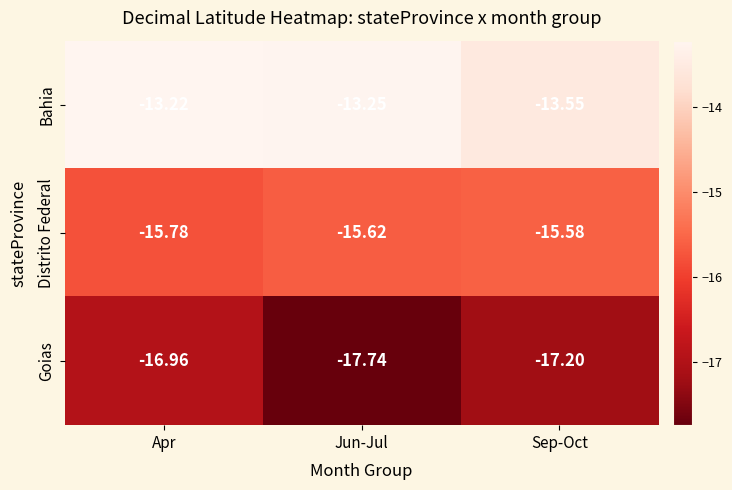

Which series has the largest range (max minus min)?

Goias